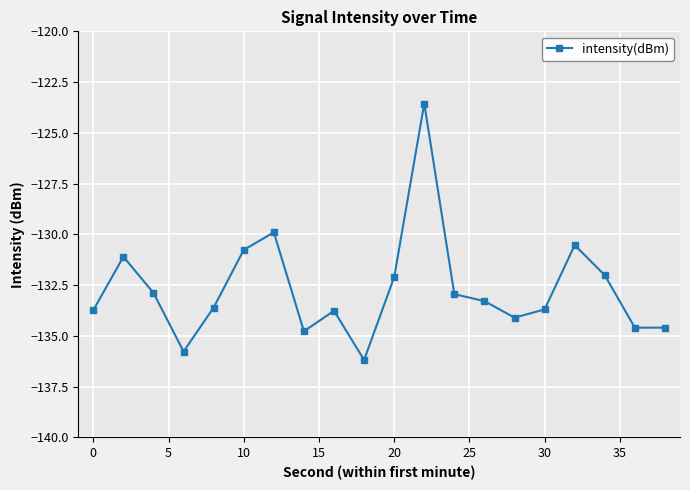

True or false: the data has more than 2 interior local peaks.

True